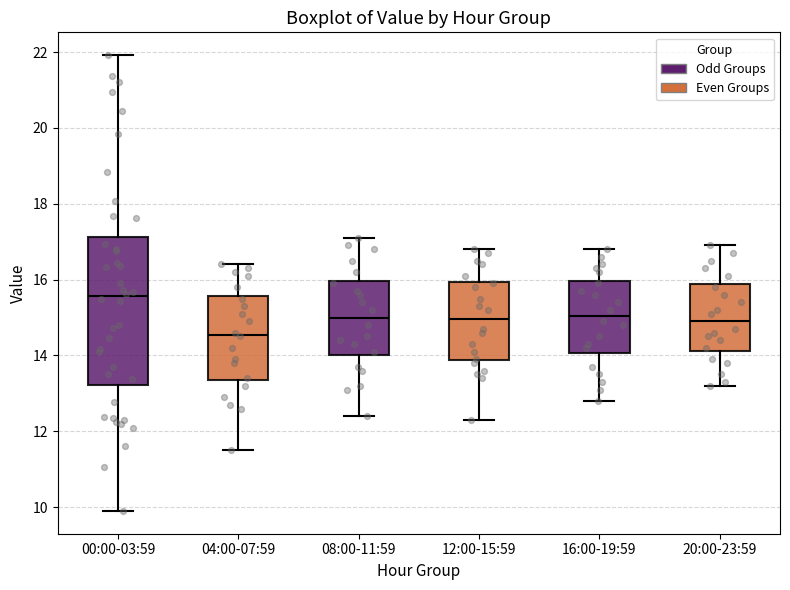

Comparing the boxes themselves (not the whiskers), which one is the tallest?

00:00-03:59